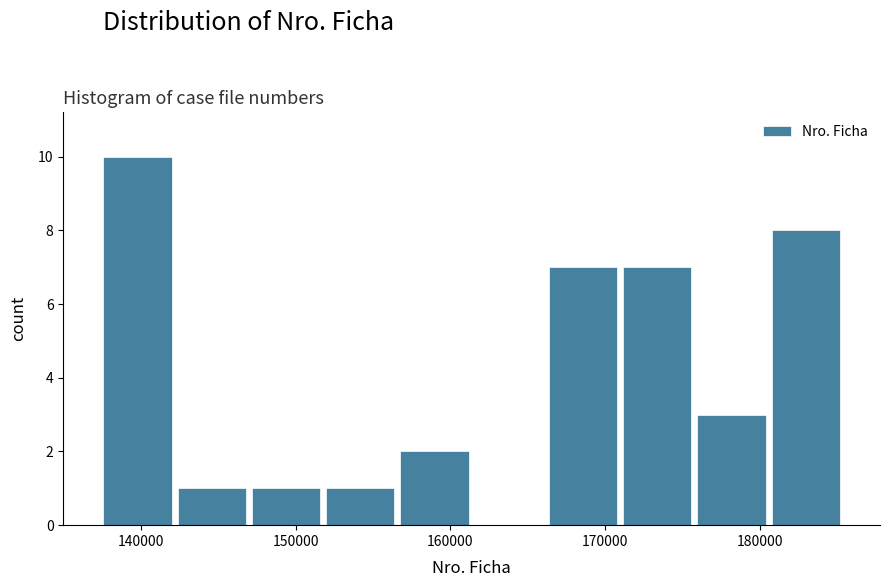

How tall is the bar that spans 152000 to 157000 on the x-axis? Neither the bar edges nor the heights are printed on the chart, so give them approximately, as read against the axes.

1